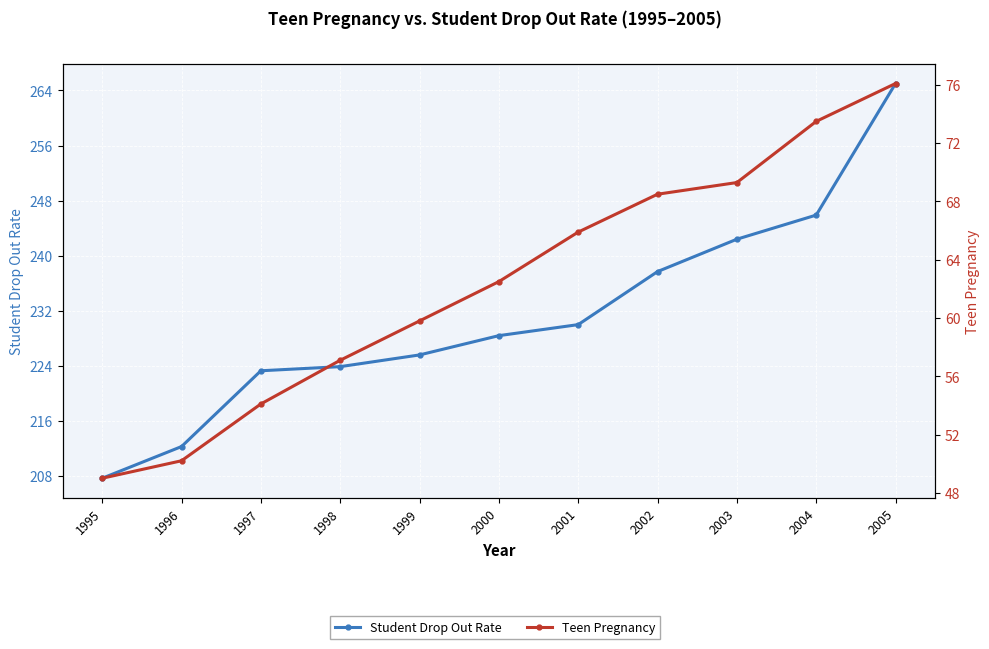

Which series has the largest range (max minus min)?

Student Drop Out Rate